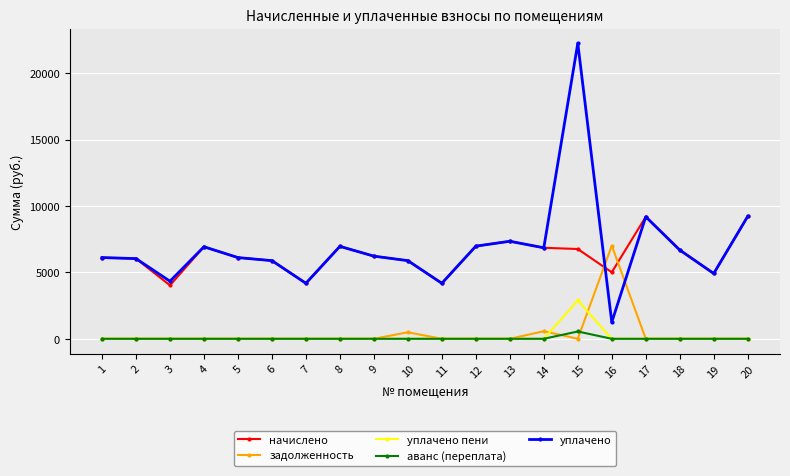

List the series in order of their peak value, lowest first.

аванс (переплата), уплачено пени, задолженность, начислено, уплачено